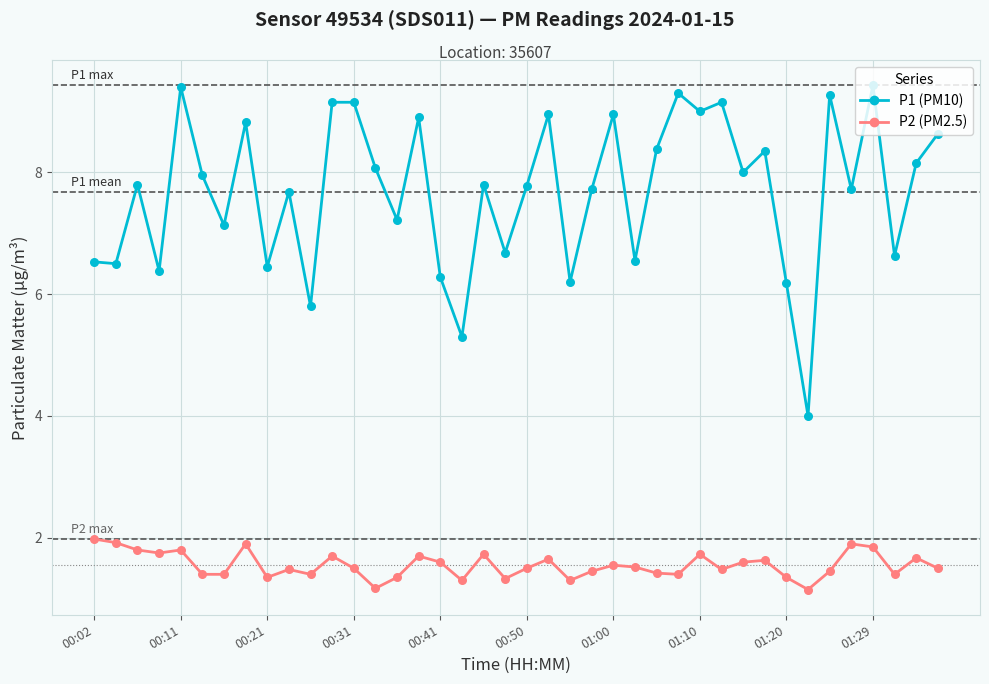

What is the greatest value displayed?

9.4